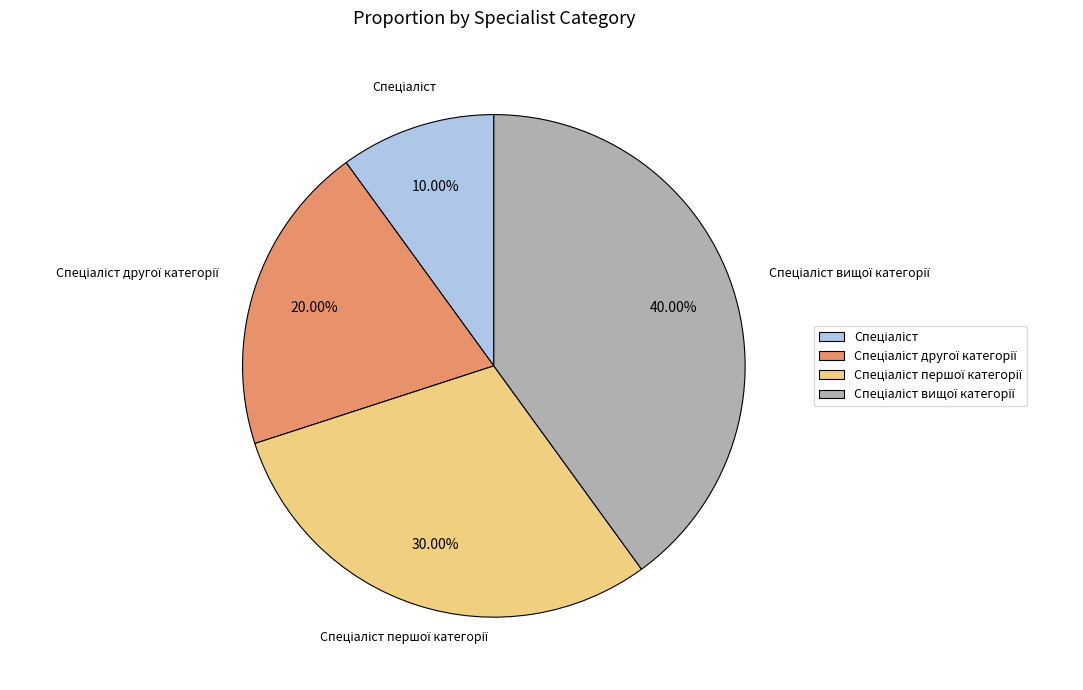

To the nearest percent, what is the difference between the largest and smallest slice percentages?

30%